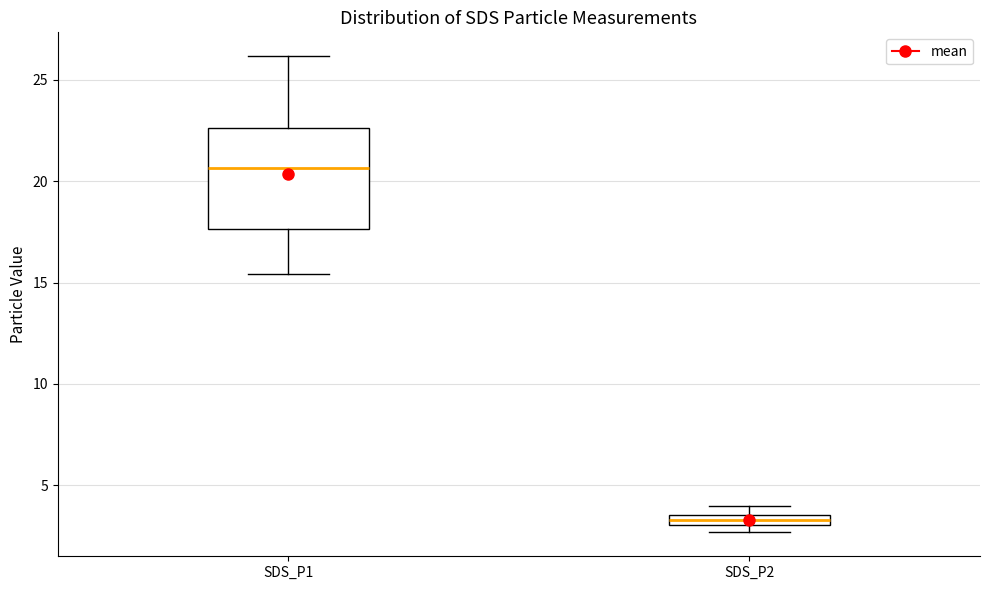

Comparing the boxes themselves (not the whiskers), which one is the tallest?

SDS_P1